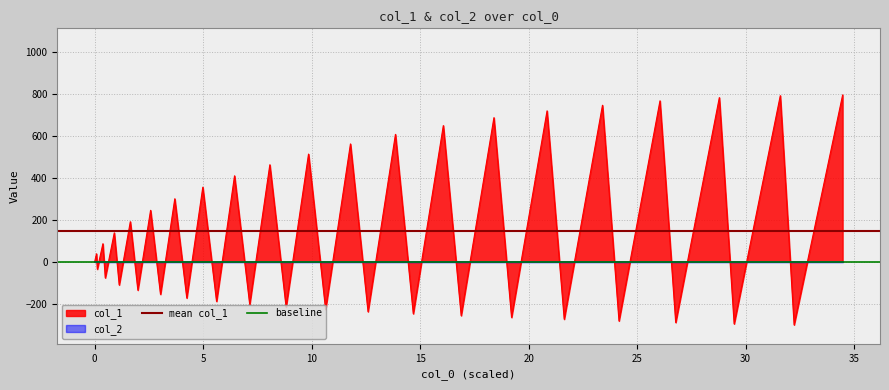

What is the minimum value for col_1?

-301.5